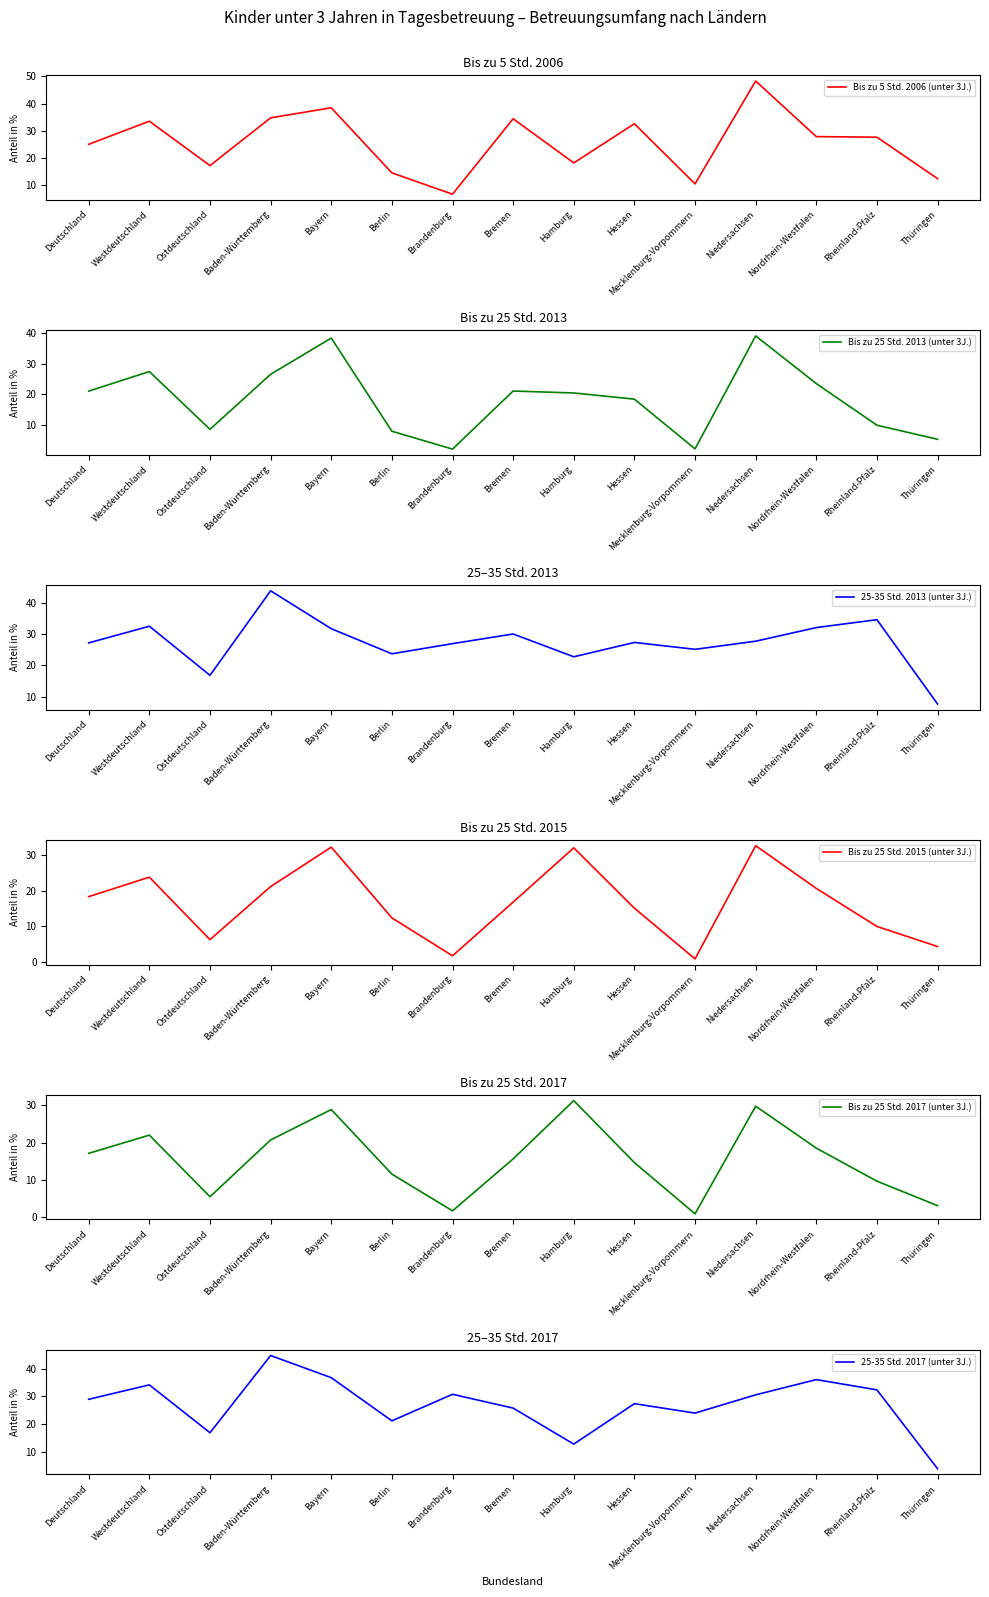

Reading right to left, what are all the values shown in this chart?

Bis zu 5 Std. 2006 (unter 3J.): 12.4	27.6	27.8	48.3	10.4	32.6	18.2	34.4	6.6	14.5	38.4	34.7	17.2	33.5	25.0
Bis zu 25 Std. 2013 (unter 3J.): 5.2	9.8	23.4	39.0	2.1	18.3	20.4	21.0	2.0	7.8	38.3	26.5	8.5	27.4	21.0
25-35 Std. 2013 (unter 3J.): 7.6	34.6	32.1	27.7	25.1	27.3	22.7	30.0	26.9	23.7	31.7	43.8	16.8	32.5	27.2
Bis zu 25 Std. 2015 (unter 3J.): 4.4	10.0	20.6	32.5	0.9	15.1	31.9	16.8	1.8	12.4	32.1	21.1	6.3	23.7	18.3
Bis zu 25 Std. 2017 (unter 3J.): 3.0	9.6	18.5	29.8	0.8	14.6	31.3	15.6	1.6	11.5	28.9	20.7	5.4	22.0	17.1
25-35 Std. 2017 (unter 3J.): 3.9	32.4	36.1	30.6	24.0	27.4	12.8	25.8	30.8	21.2	36.8	44.8	16.9	34.2	29.0